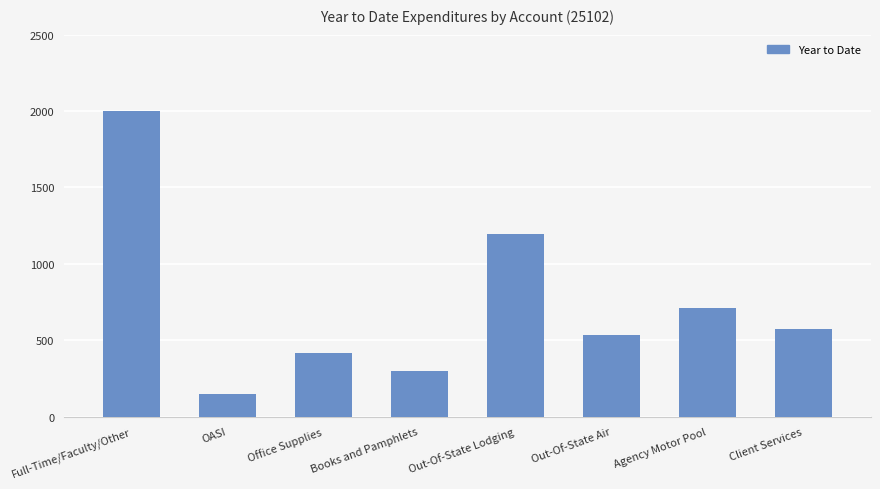

Reading right to left, list all the values displayed in this chart.

575.0	713.2	530.8	1193.2	300.3	419.1	147.2	2000.0